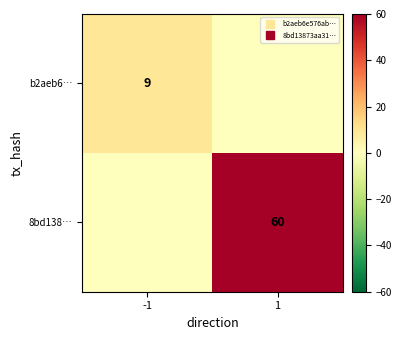

At which label does 8bd138… reach its minimum?

-1